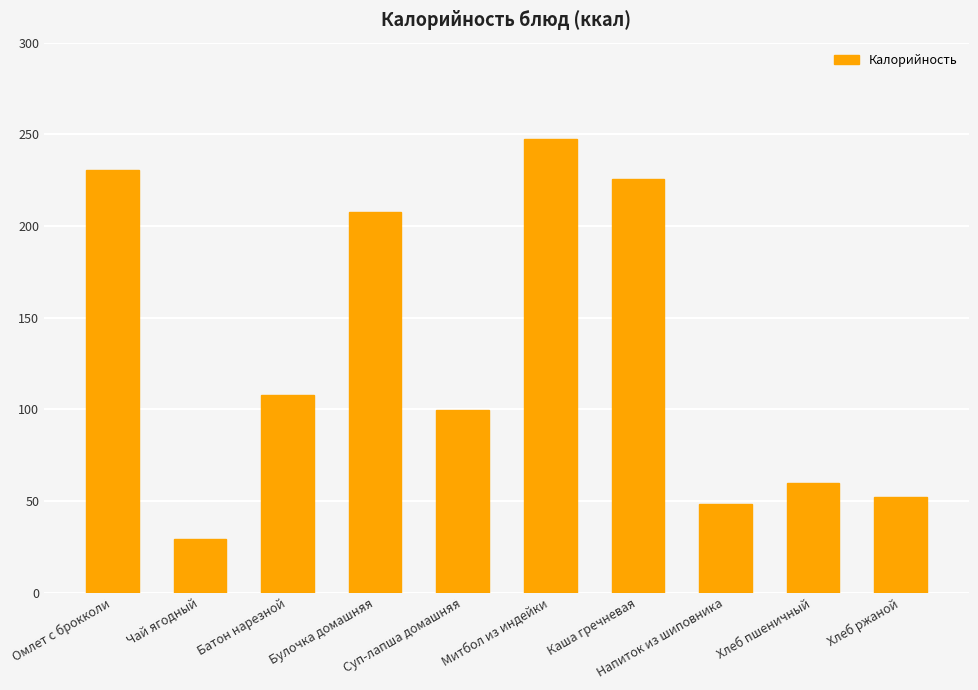

What is the sum of all values?

1308.4